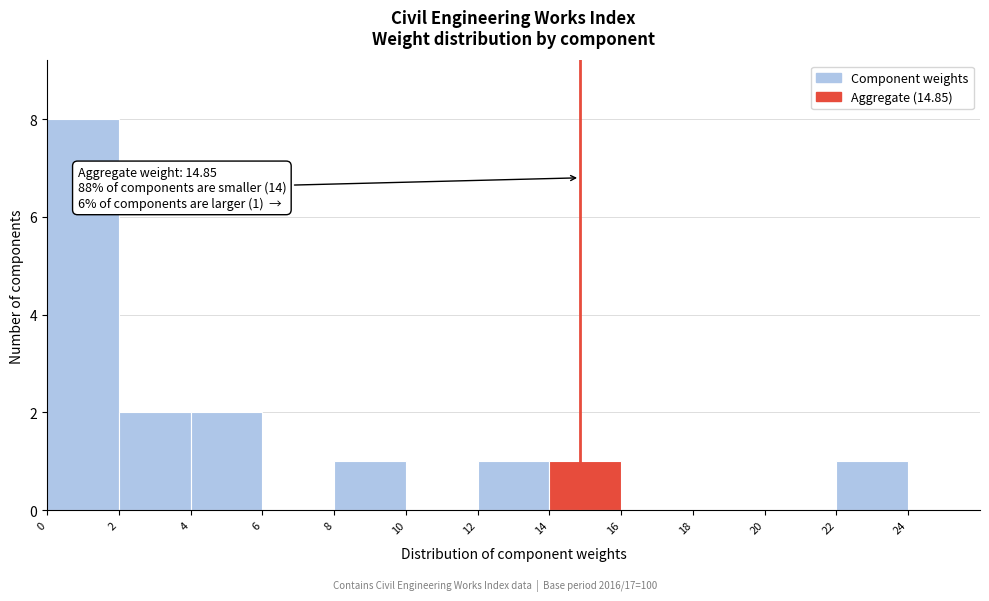

Which range on the x-axis has the tallest bar?

0 to 2